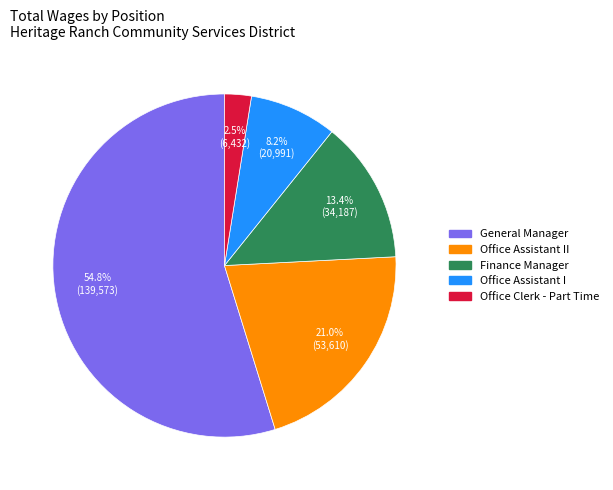

Does any single category account for the majority?

Yes